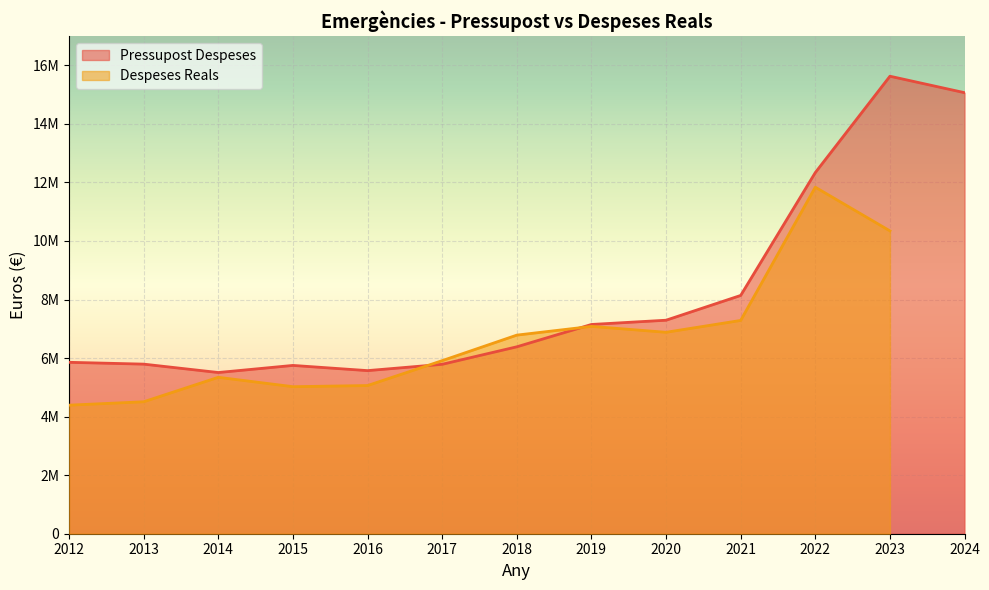

What is the minimum value shown in the chart?

5506154